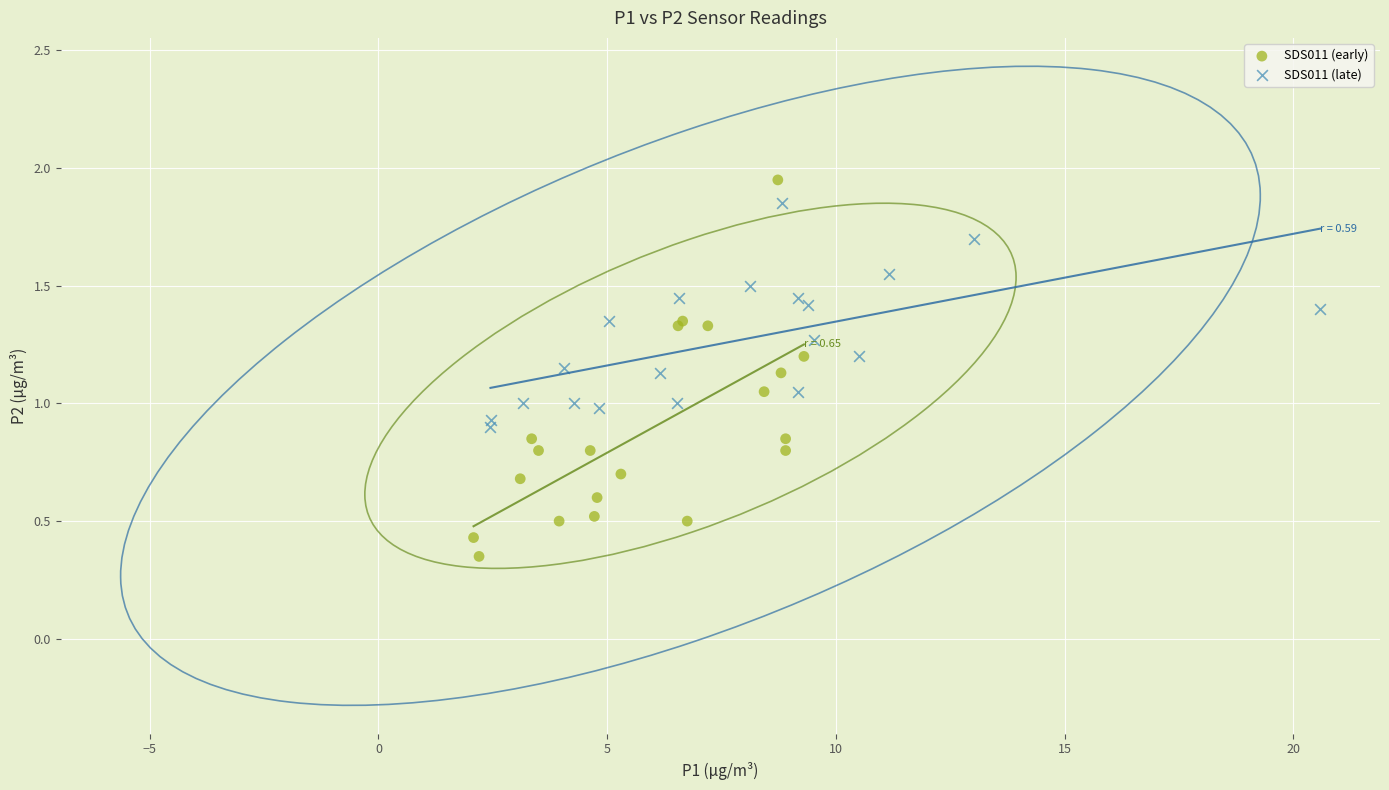

Which series has the widest spread of Y values?

SDS011 (early)